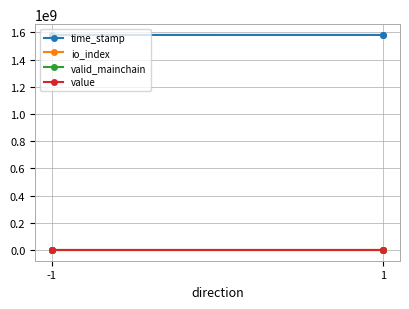

Does the chart display data point markers on the line(s)?

Yes